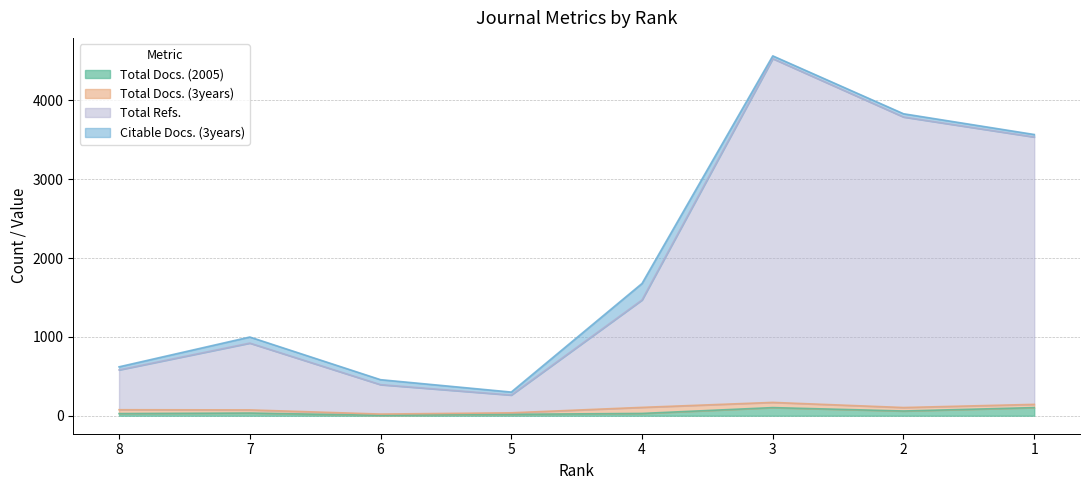

List the labels in order of Total Docs. (2005) value, largest first.

3, 1, 2, 7, 4, 8, 5, 6